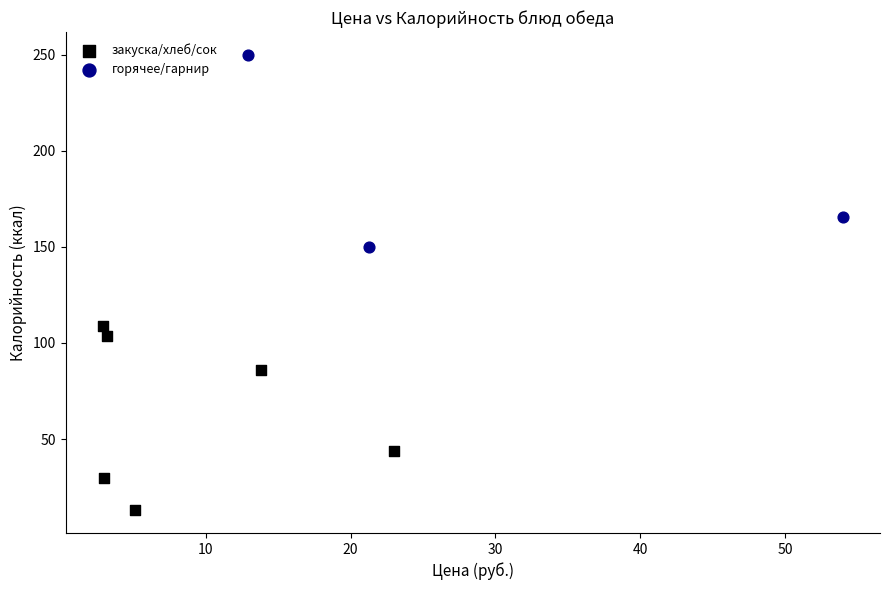

Which series contains the lowest Y value?

закуска/хлеб/сок